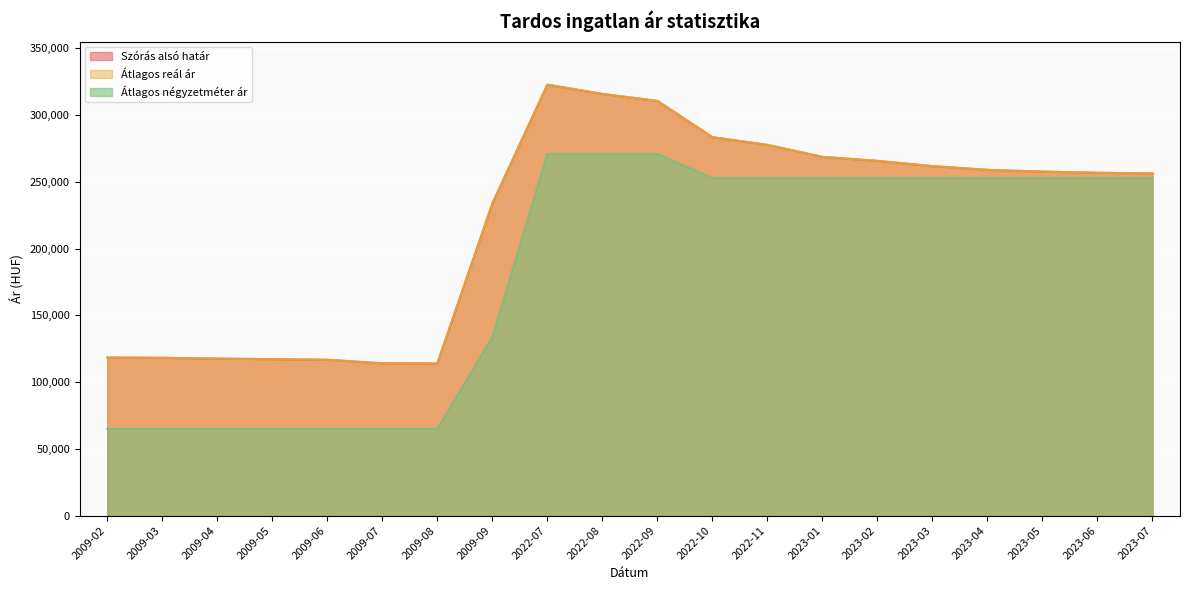

True or false: Átlagos reál ár and Átlagos négyzetméter ár cross at least once.

False